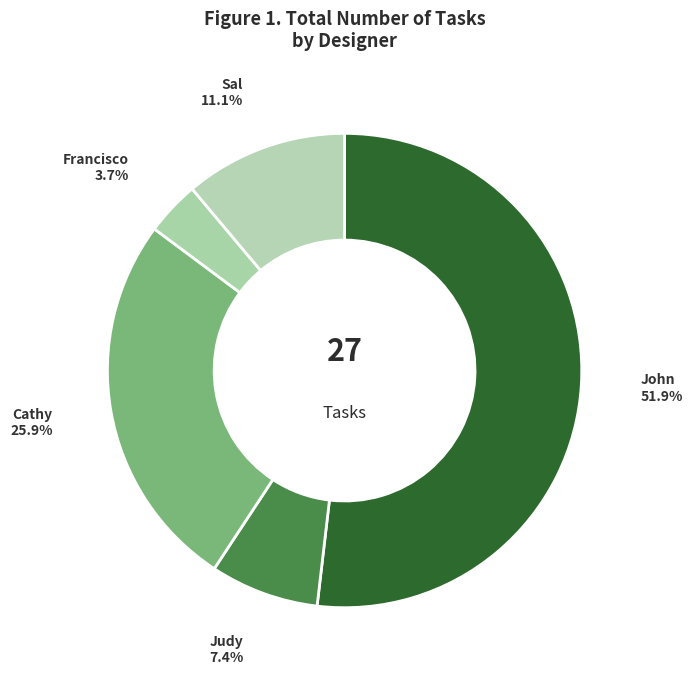

To the nearest percent, what percentage of the pie is John?

52%